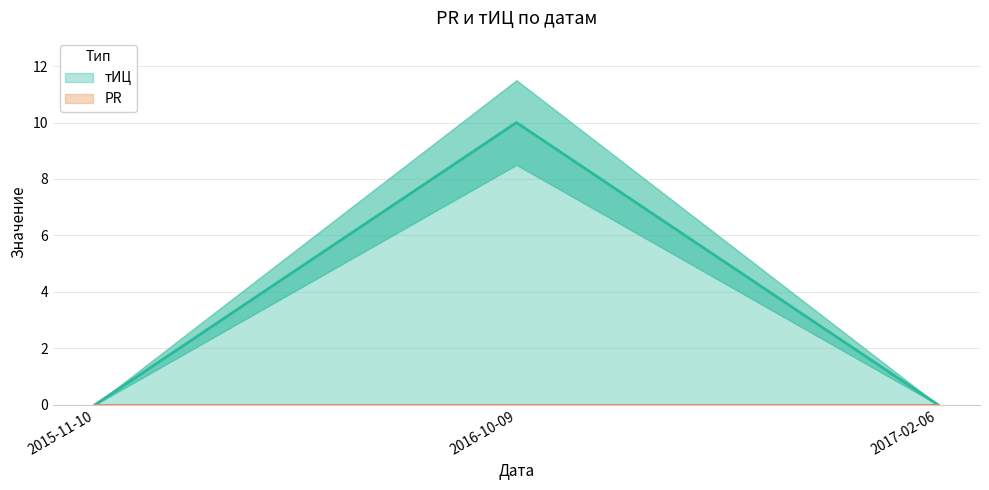

Reading left to right, what are all the values shown in this chart?

2015-11-10=0	2016-10-09=10	2017-02-06=0